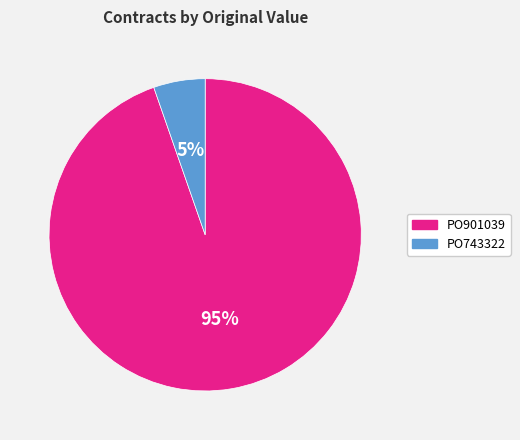

Between PO743322 and PO901039, which is larger?

PO901039